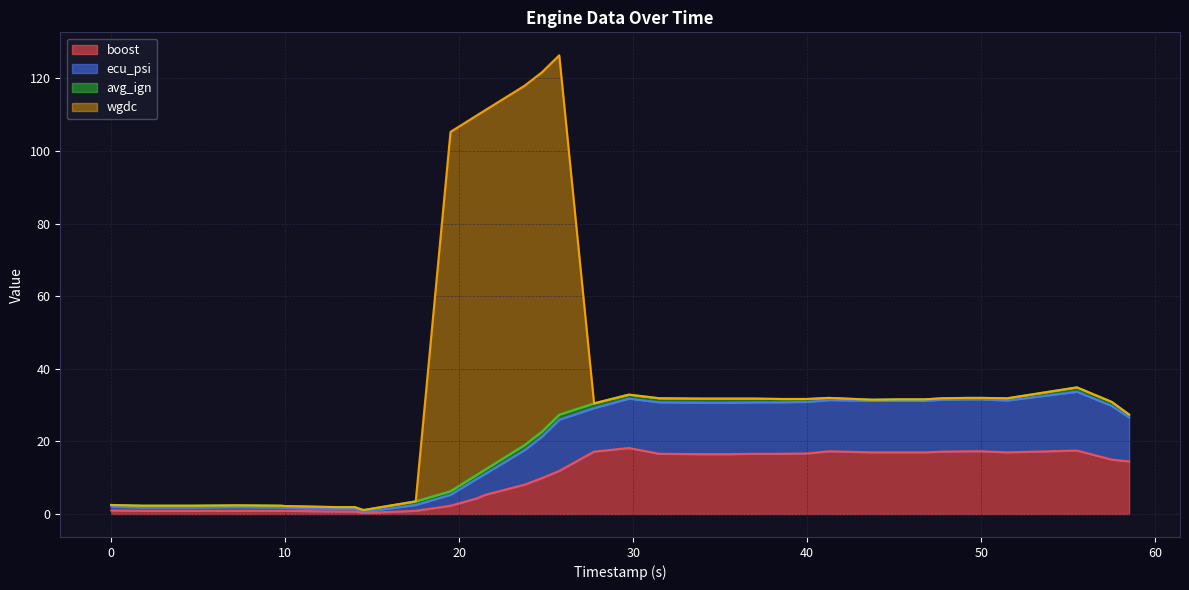

Where does the ecu_psi series first go above 30?

27.75